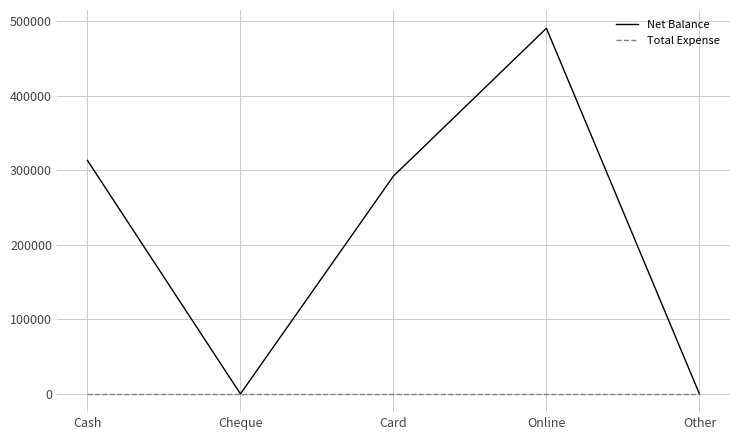

List the series in order of their peak value, lowest first.

Total Expense, Net Balance